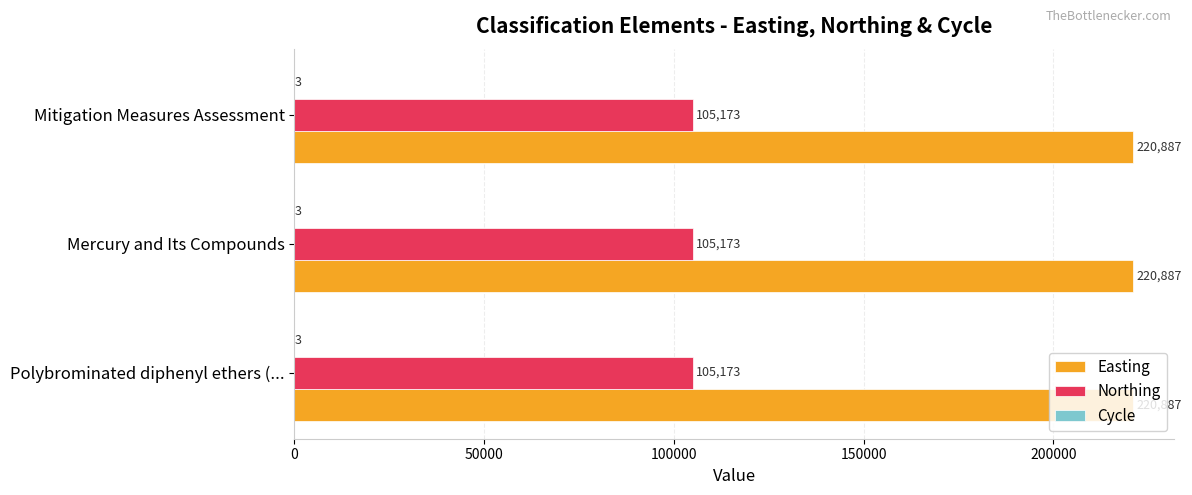

What is the approximate value of Easting at Polybrominated diphenyl ethers (...?

220887